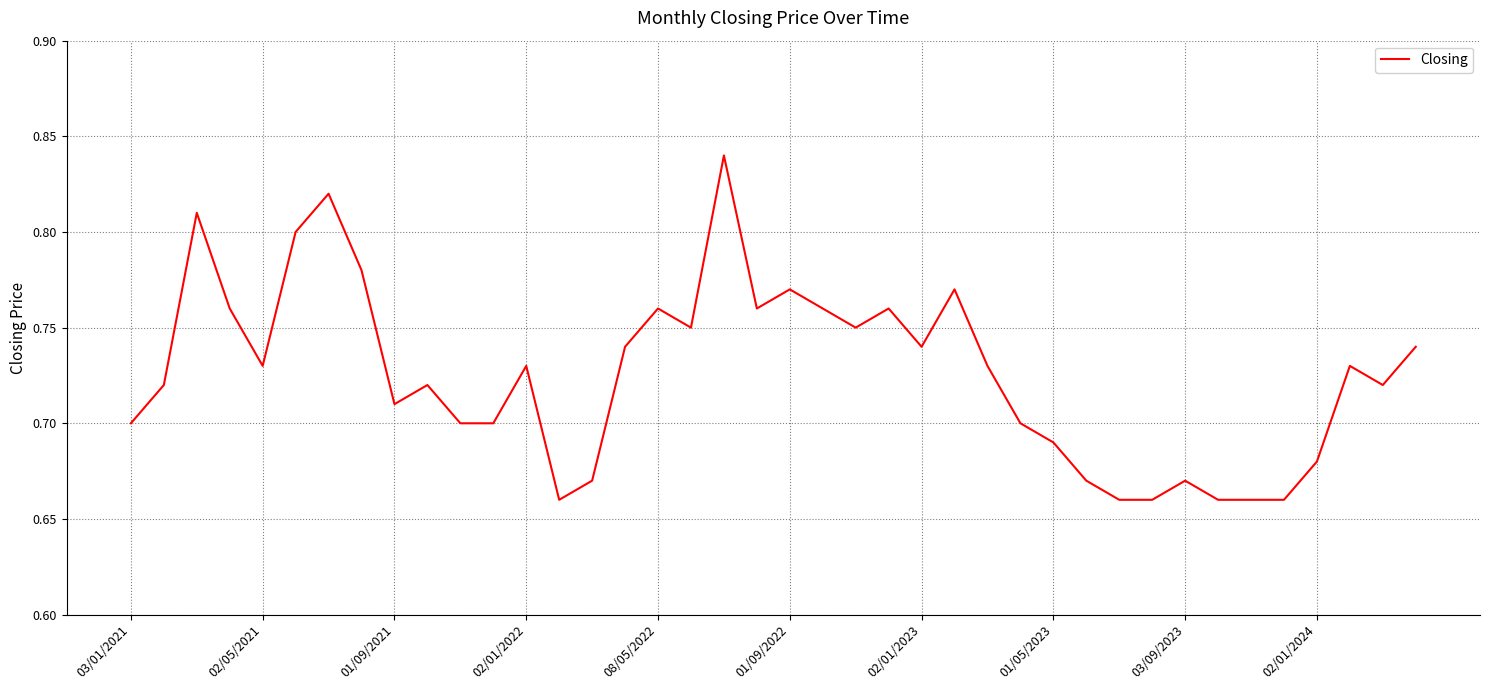

What is the average value?

0.7